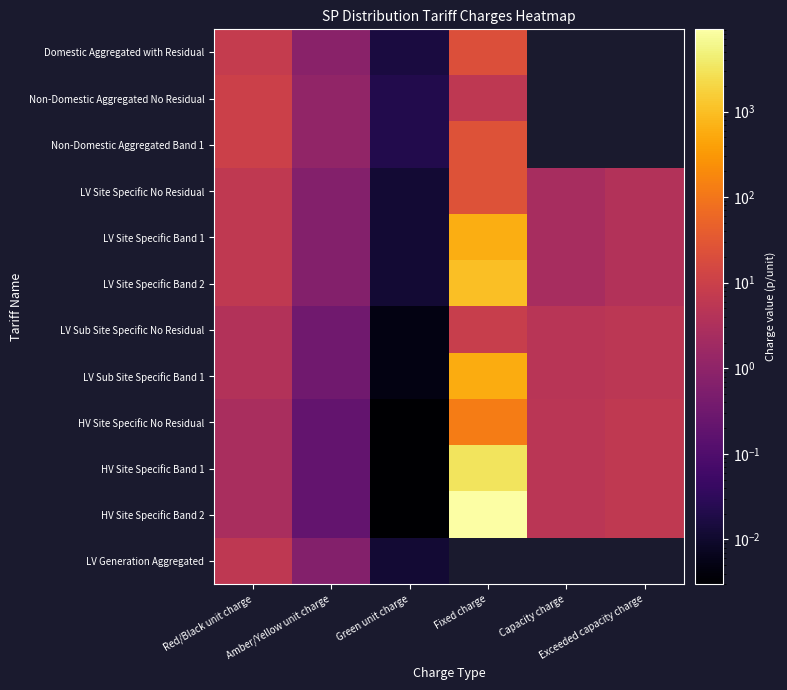

Between Fixed charge and Exceeded capacity charge, which series saw the biggest shift?

HV Site Specific Band 2